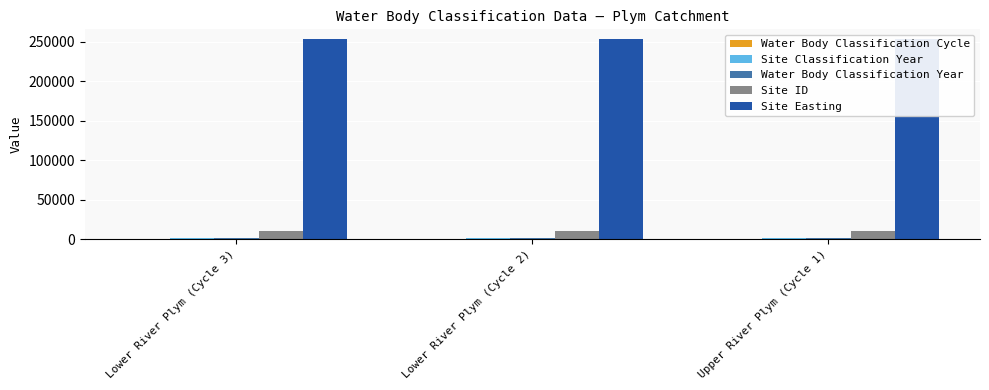

The Water Body Classification Cycle series shows 0 at Upper River Plym (Cycle 1). True or false?

False